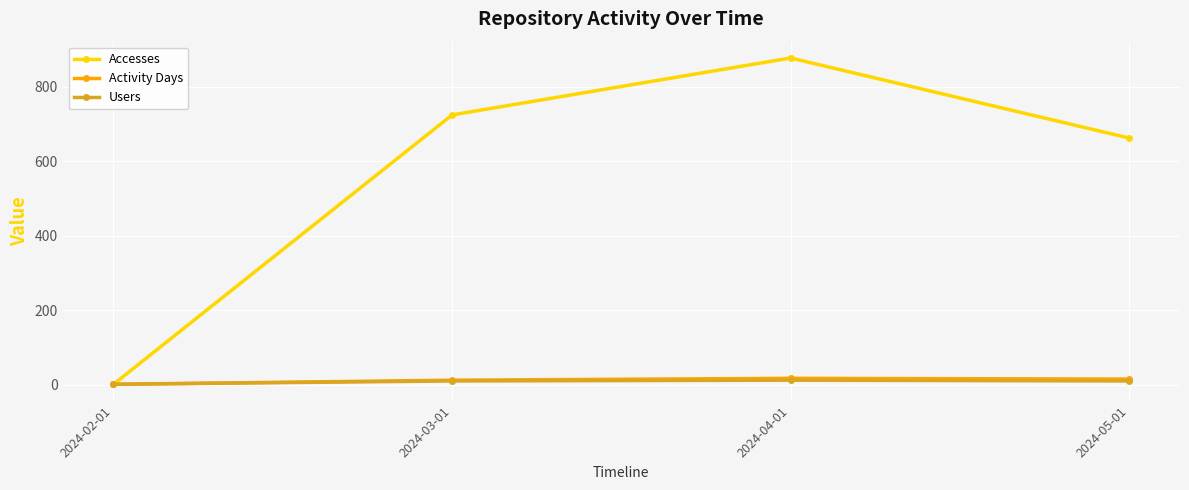

What is the total value across all series at 2024-04-01?

906